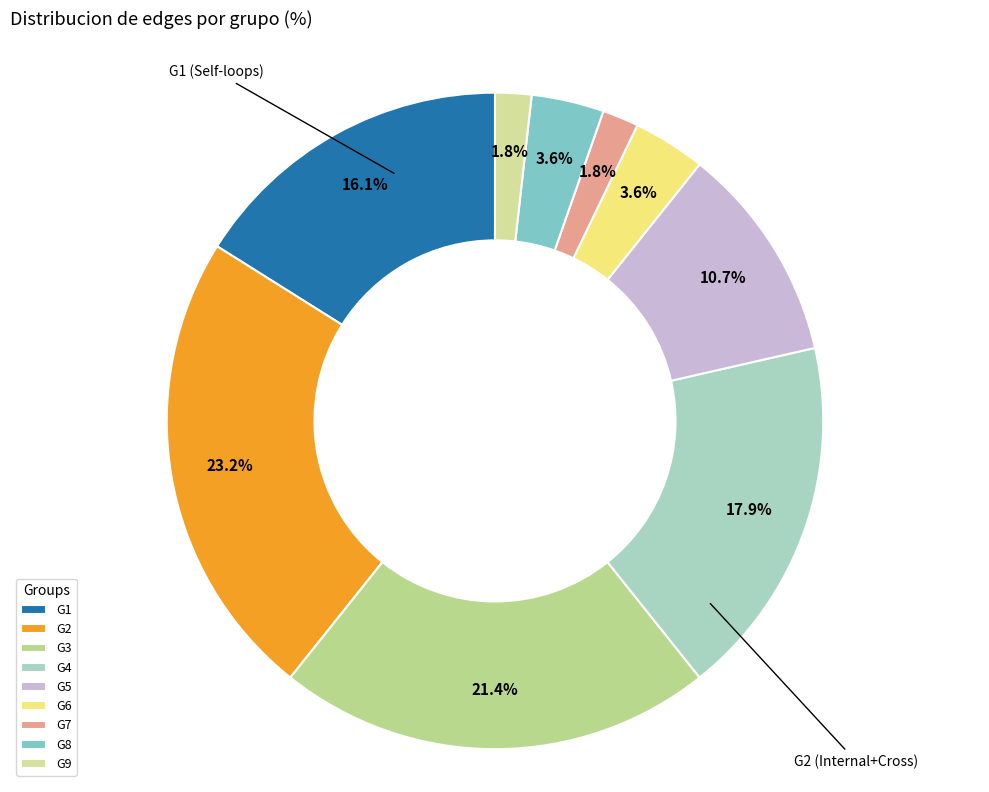

What percentage is the G6 slice, to the nearest percent?

4%